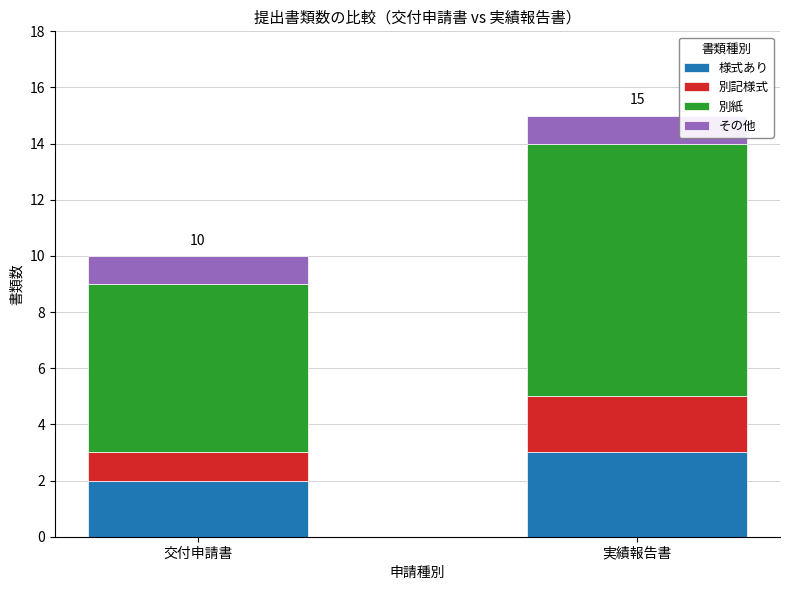

At which category is the sum across all series the highest?

実績報告書